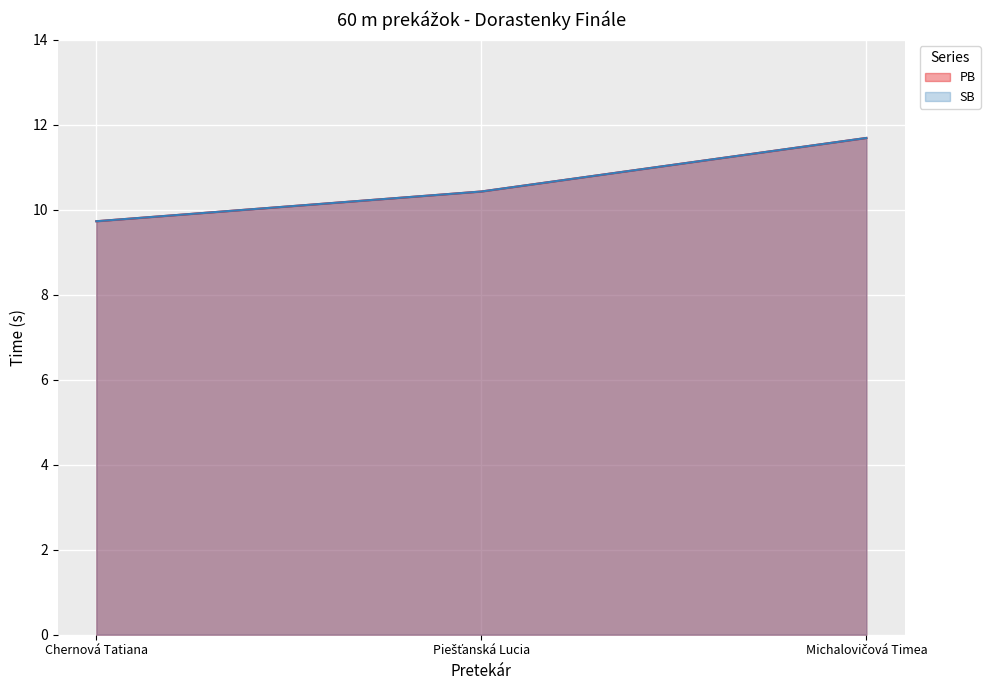

List the labels in order of SB value, smallest first.

Chernová Tatiana, Piešťanská Lucia, Michalovičová Timea